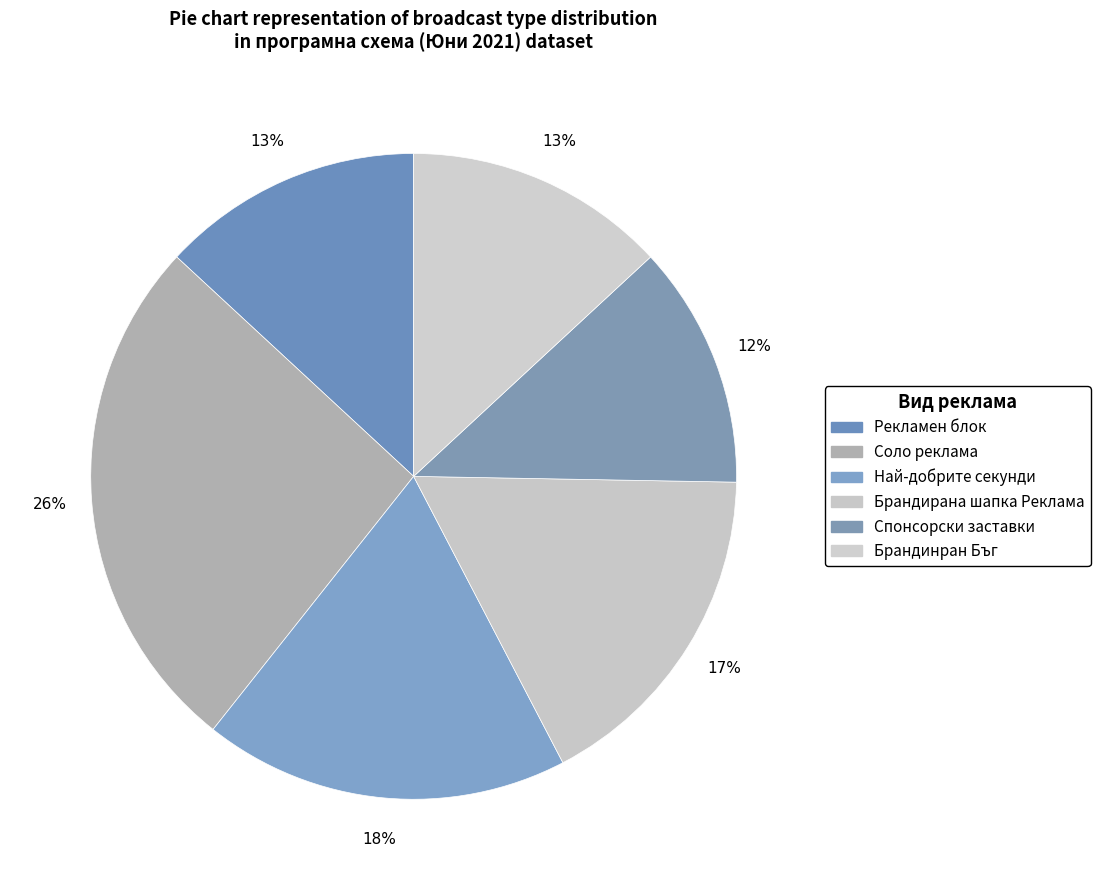

How many slices are in this pie chart?

6